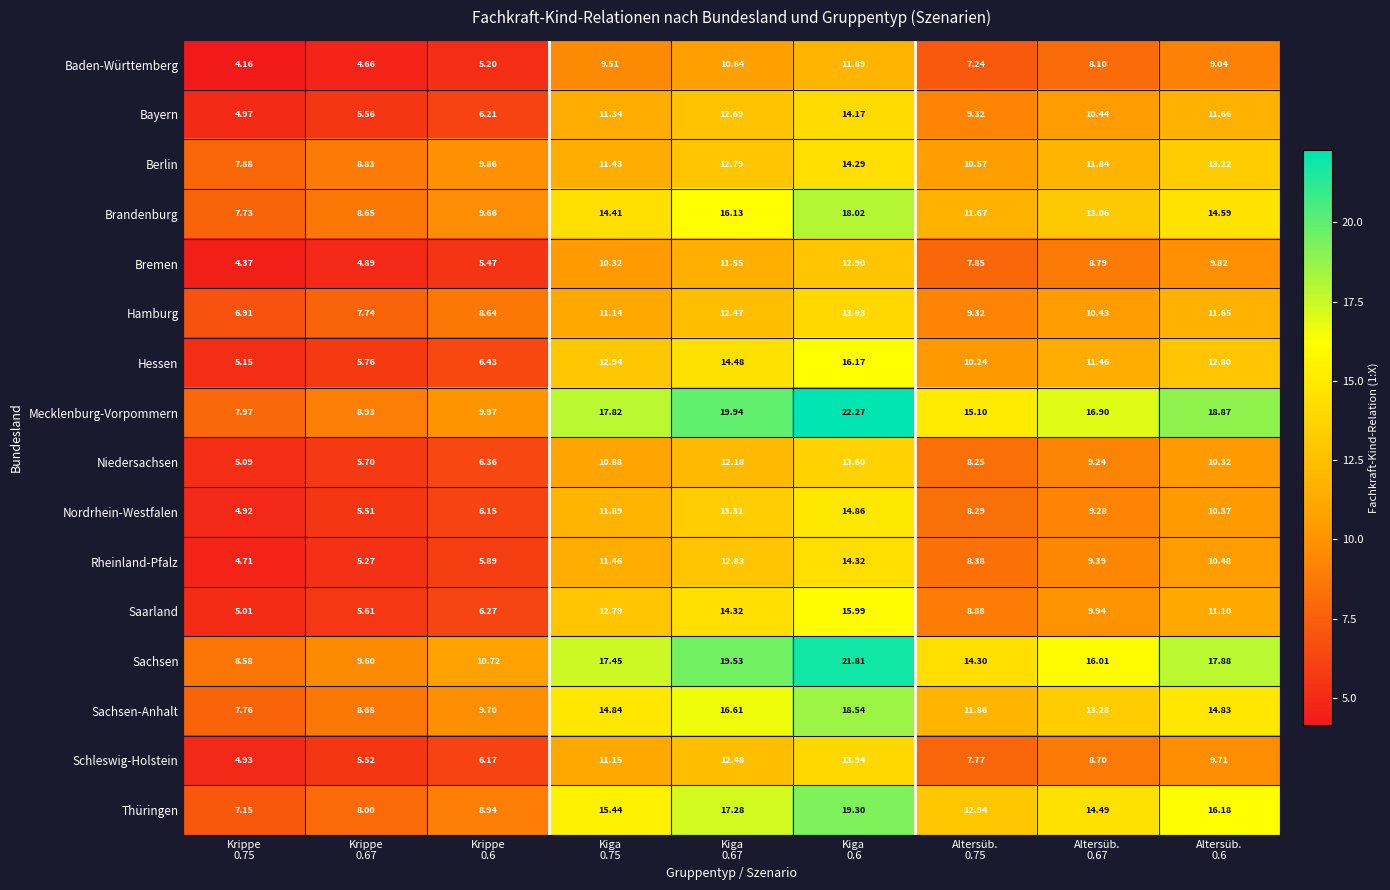

Which series has the largest range (max minus min)?

Mecklenburg-Vorpommern